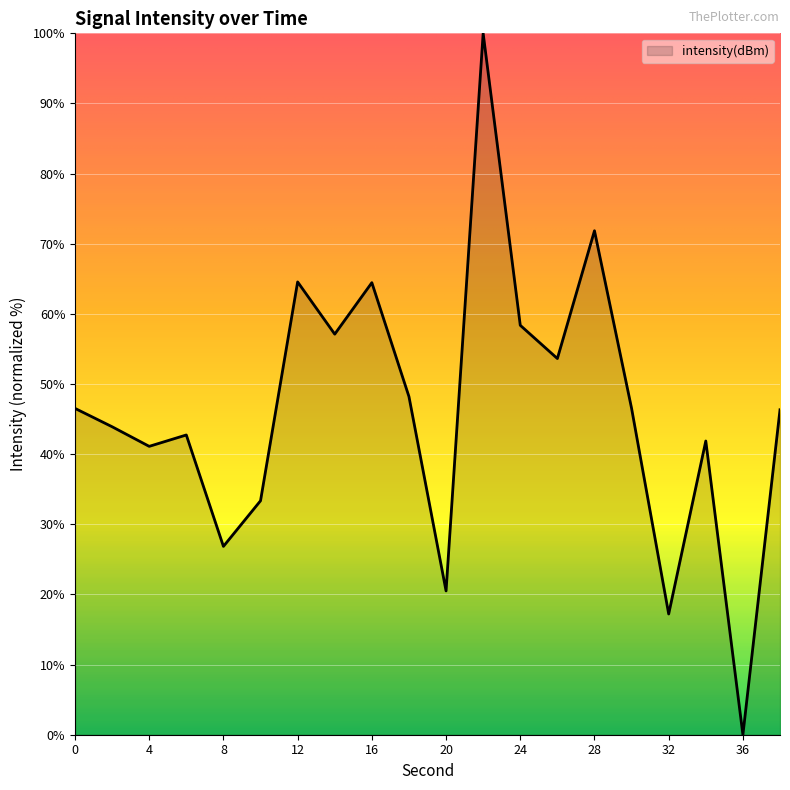

What is the difference between the maximum and minimum values?

100.0